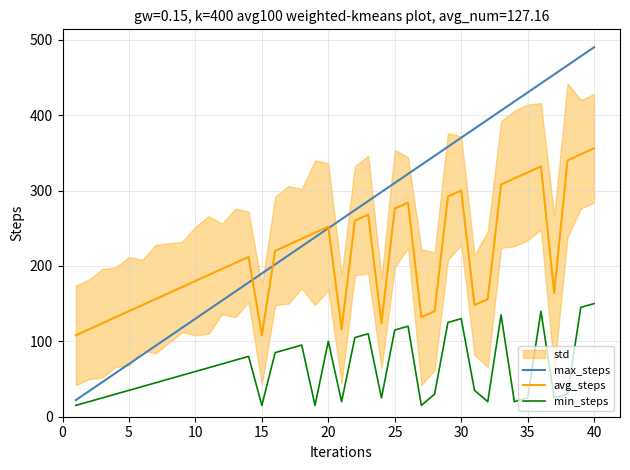

What is the maximum value for avg_steps?

356